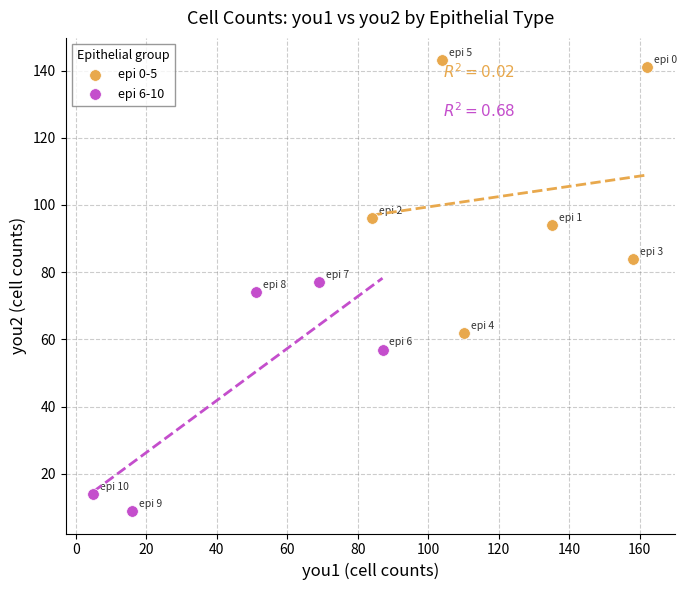

What are all the series names shown in the legend?

epi 0-5, epi 6-10